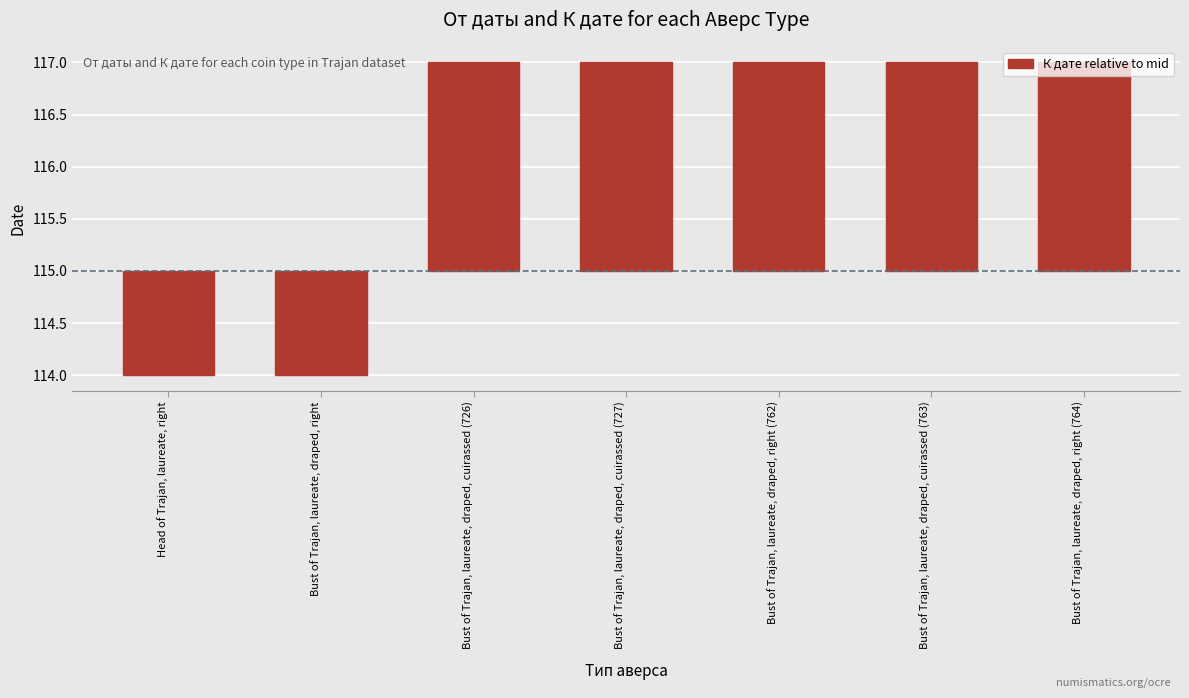

Which category has the lowest value across all series?

Head of Trajan, laureate, right